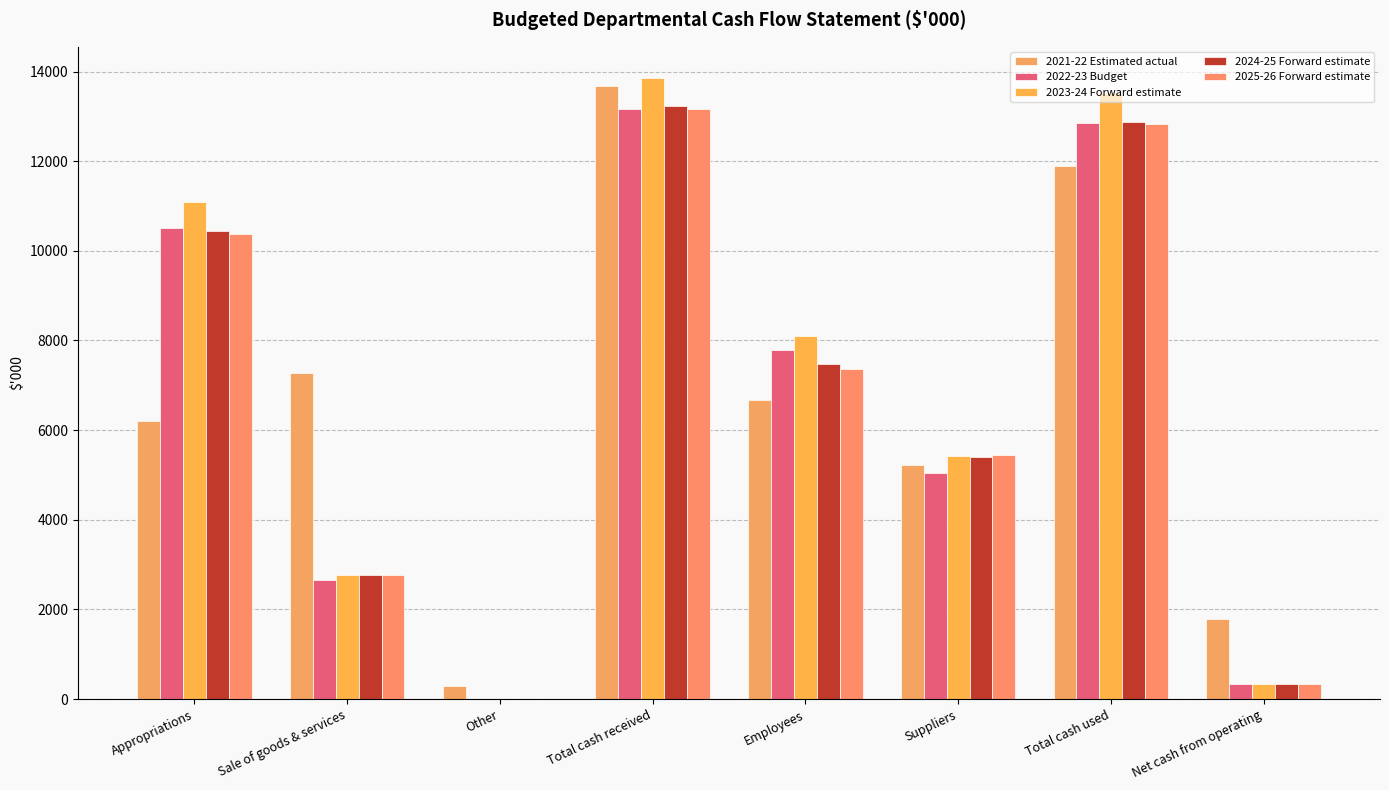

What is the maximum value shown in the chart?

13858